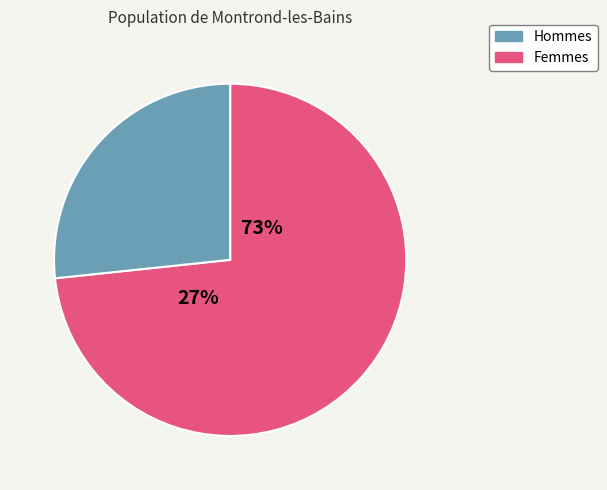

True or false: pct55 accounts for 17% of the total.

False